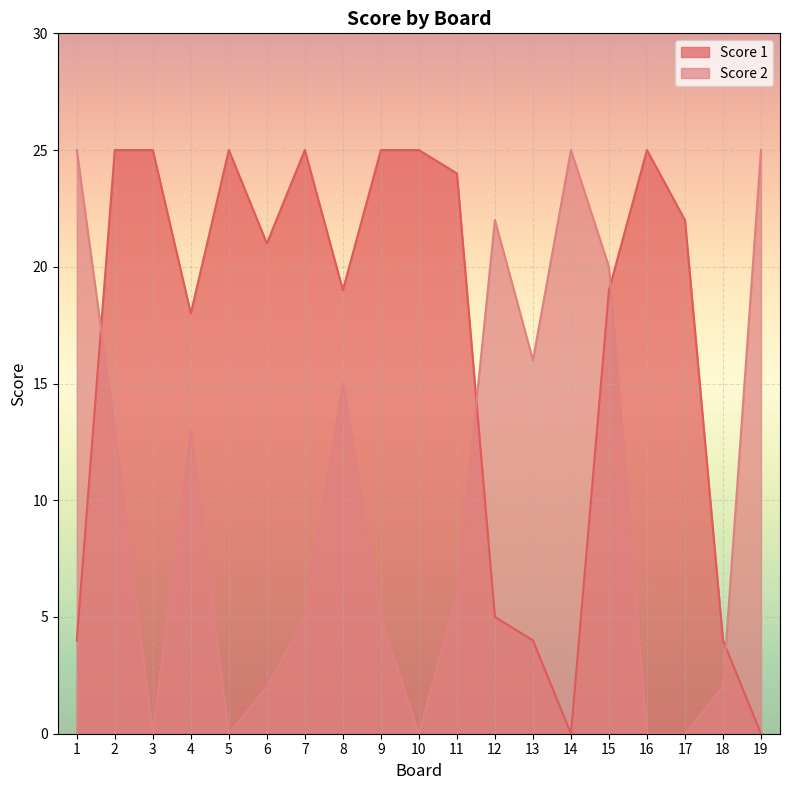

How many series are shown in this chart?

2